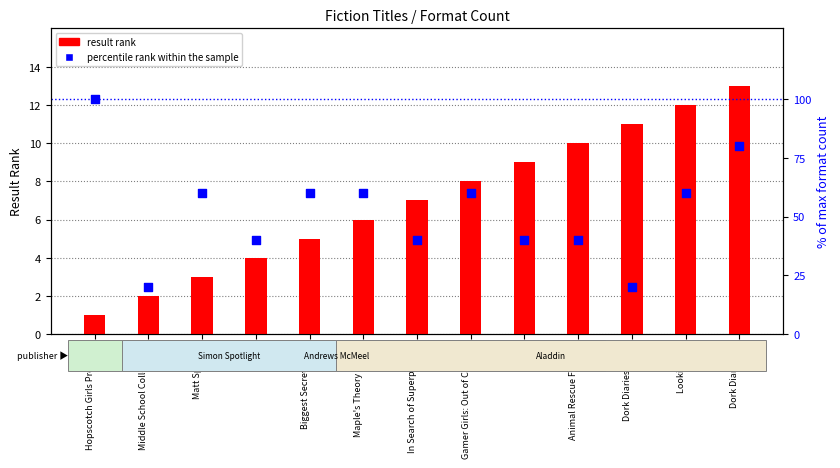

What are all the series names shown in the legend?

result rank, percentile rank within the sample